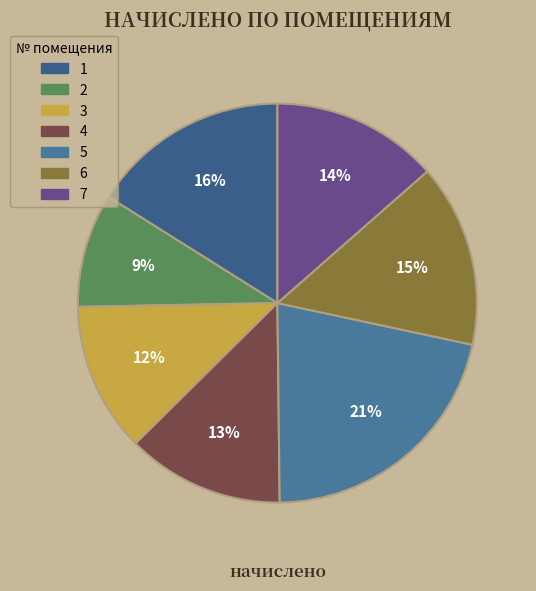

Is it true that 2 is 9% of the pie?

True